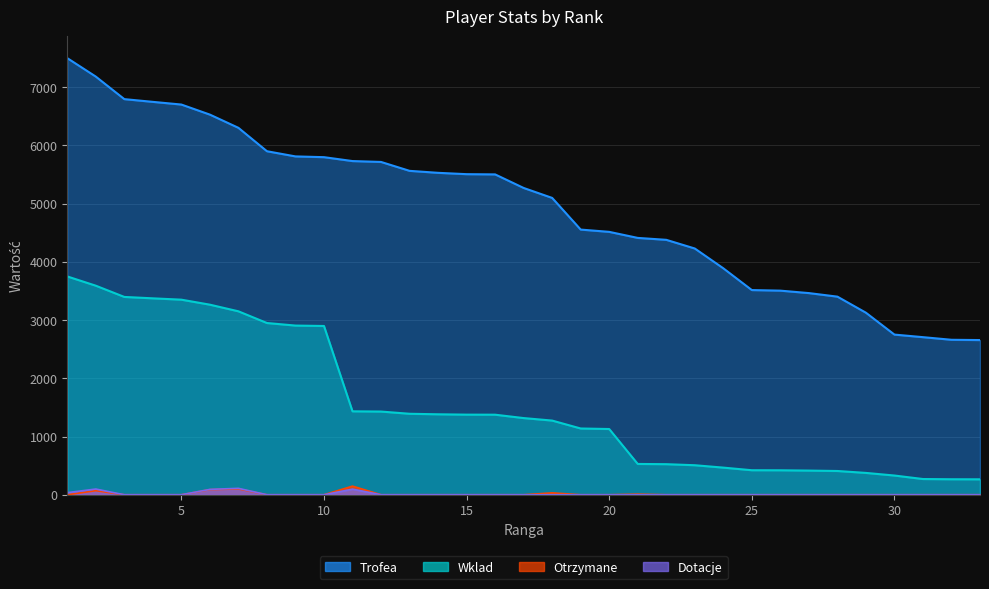

Rank the series at 7 from lowest to highest value.

Otrzymane, Dotacje, Wklad, Trofea